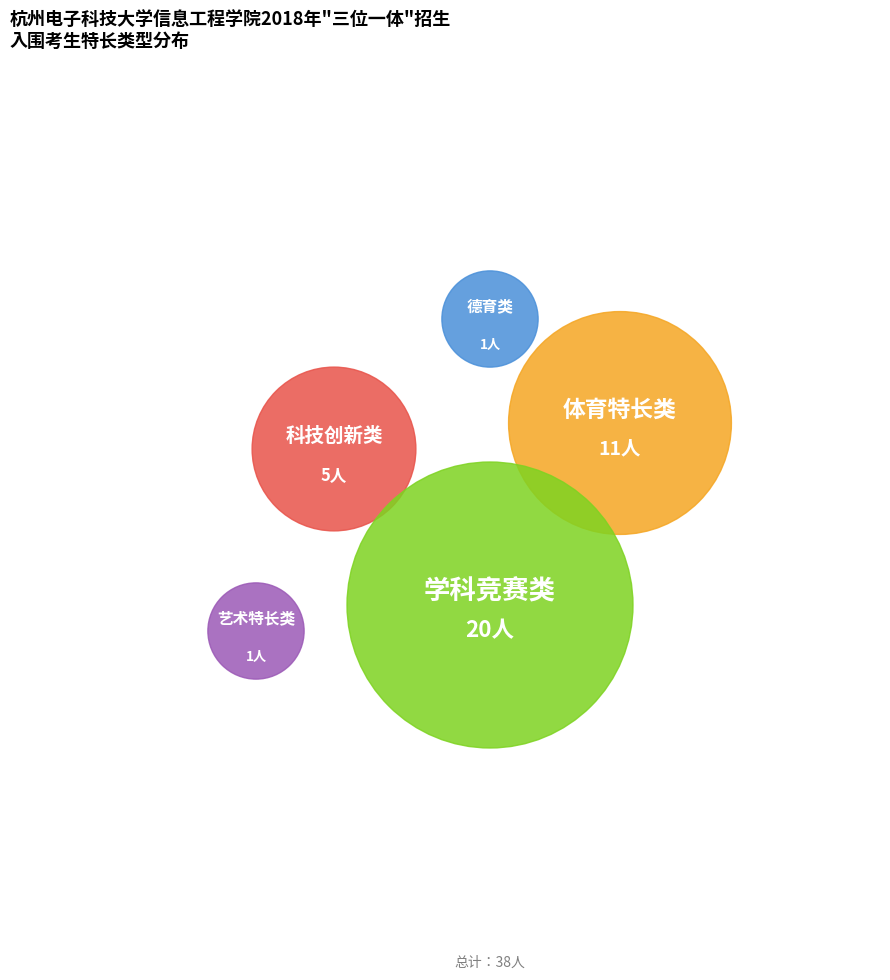

Do 科技创新类 and 学科竞赛类 together represent more than half of the pie?

Yes